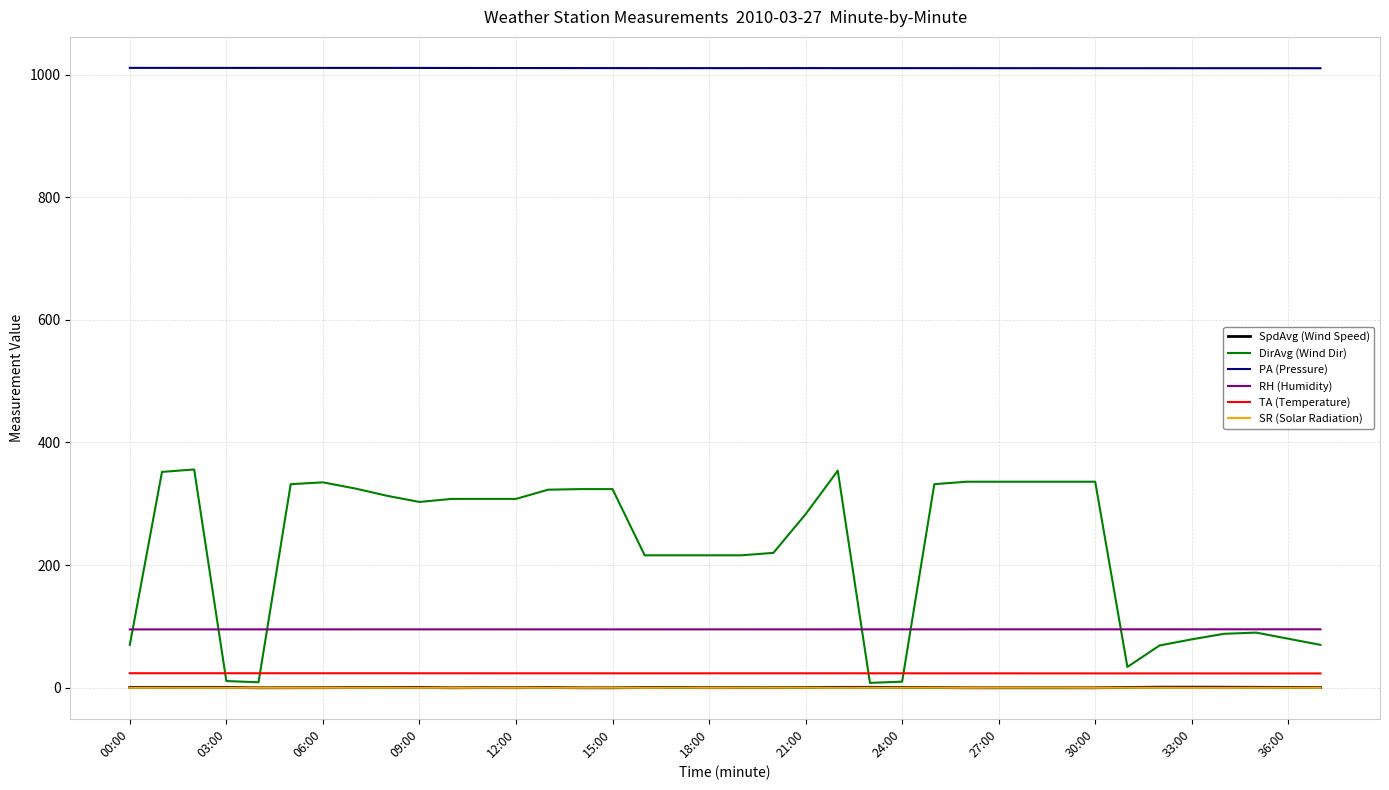

Which series has the largest range (max minus min)?

DirAvg (Wind Dir)